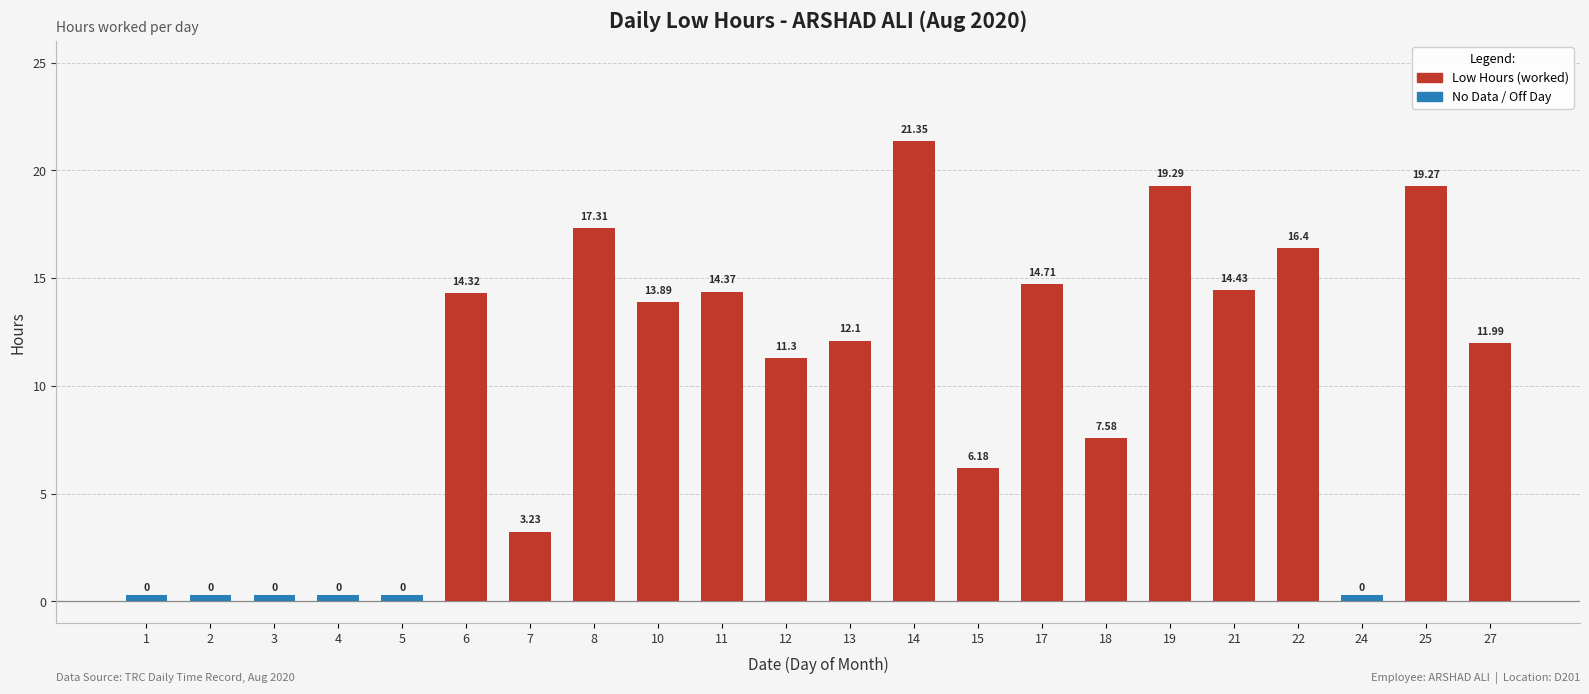

Is it true that the value at 2 is 13.7?

False